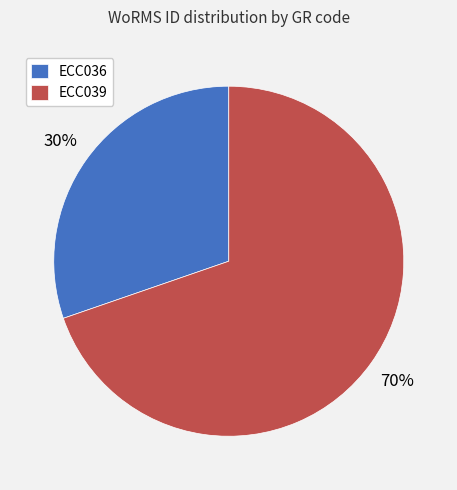

Between ECC039 and ECC036, which is larger?

ECC039